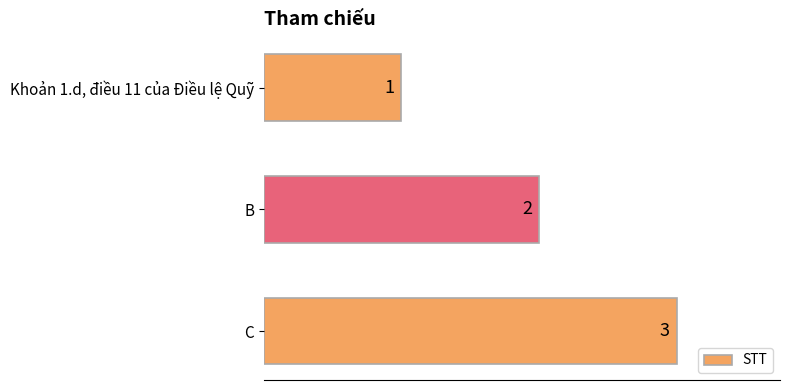

What is the difference between the maximum and minimum values?

2